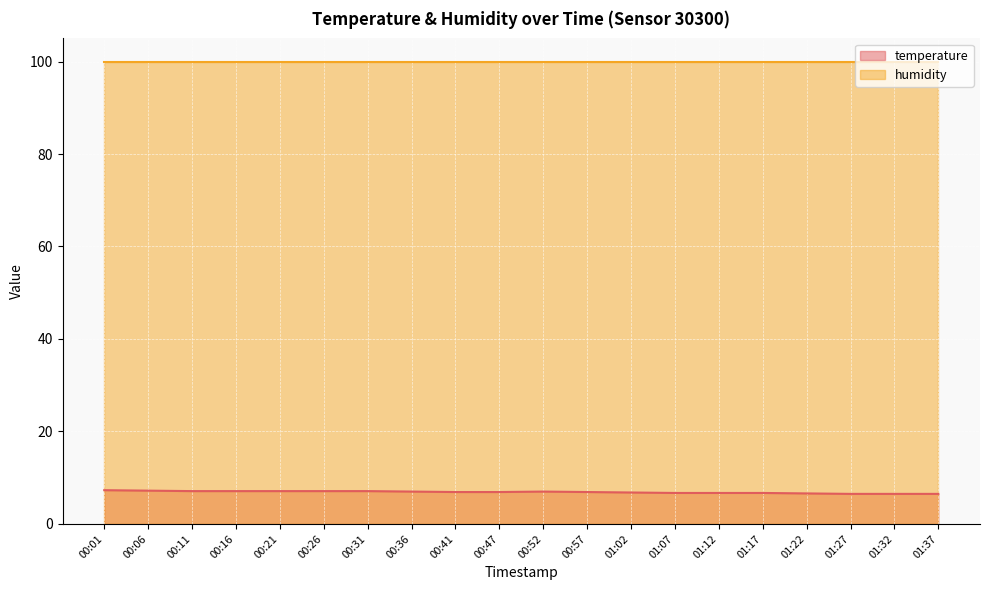

The chart shows a value of 6.7 at 01:17. True or false?

True